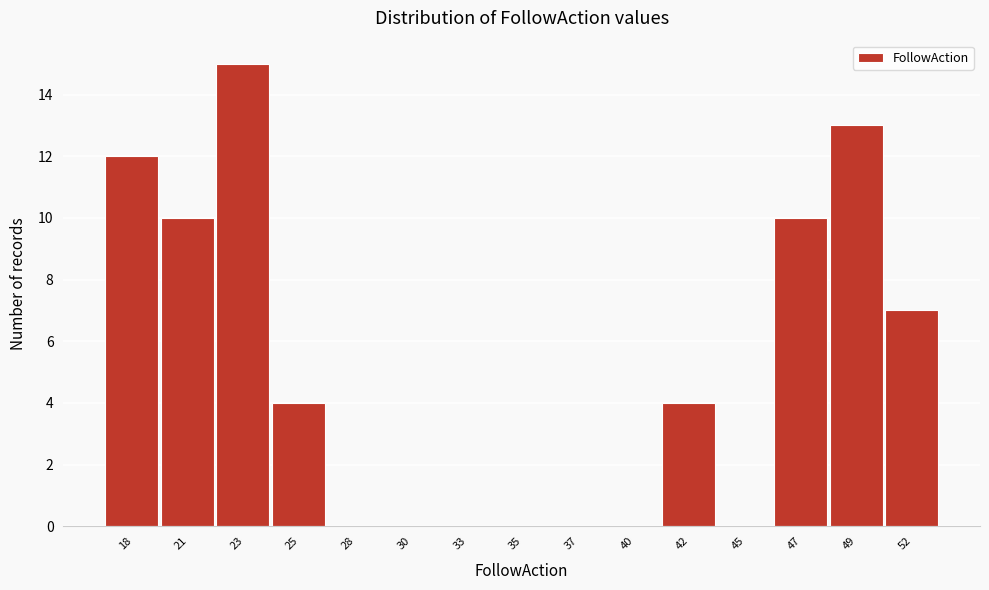

Reading right to left, transcribe all the data shown in this chart.

52=7	49=13	47=10	45=0	42=4	40=0	37=0	35=0	33=0	30=0	28=0	25=4	23=15	21=10	18=12